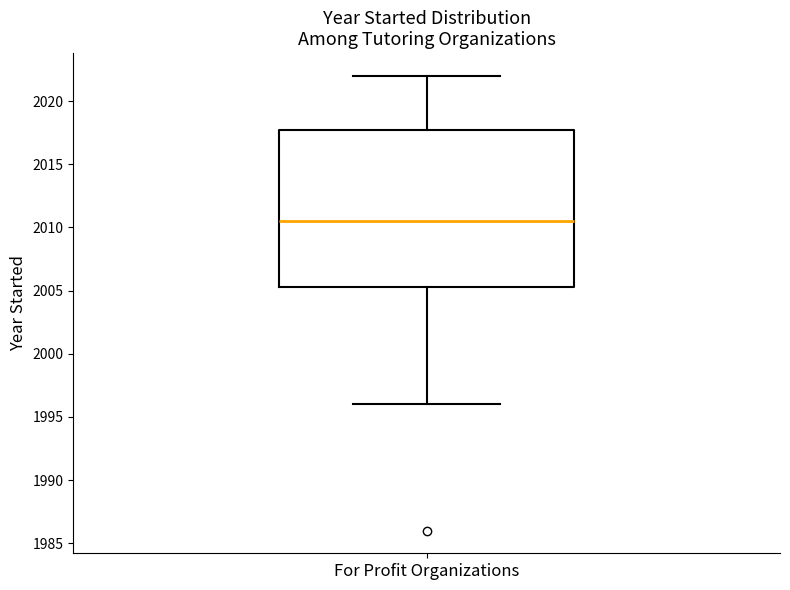

Where does the upper whisker of the box for For Profit Organizations end on the y-axis? The values are not printed on the chart, so give them approximately, as read against the axis.

2022.0